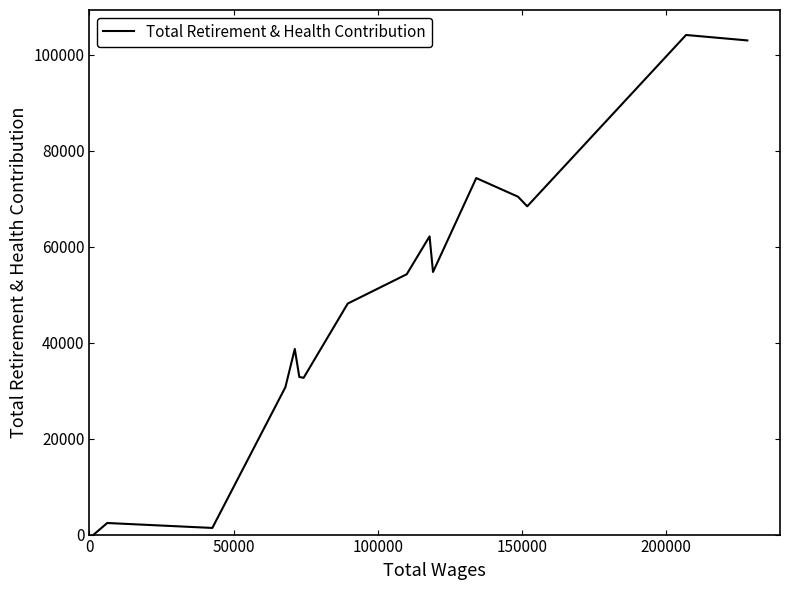

True or false: the data has more than 0 interior local peaks.

True